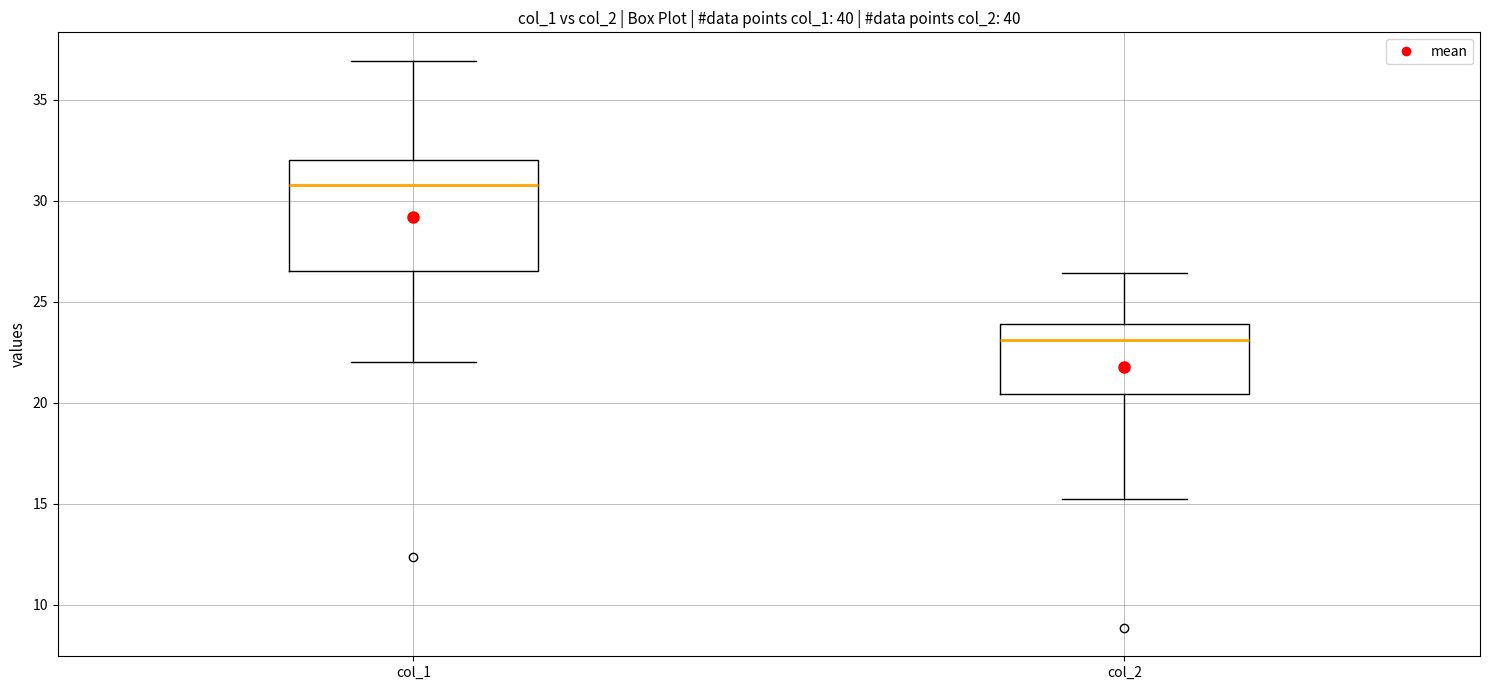

Where is the upper edge of the box for col_1 on the y-axis? The values are not printed on the chart, so give them approximately, as read against the axis.

32.0